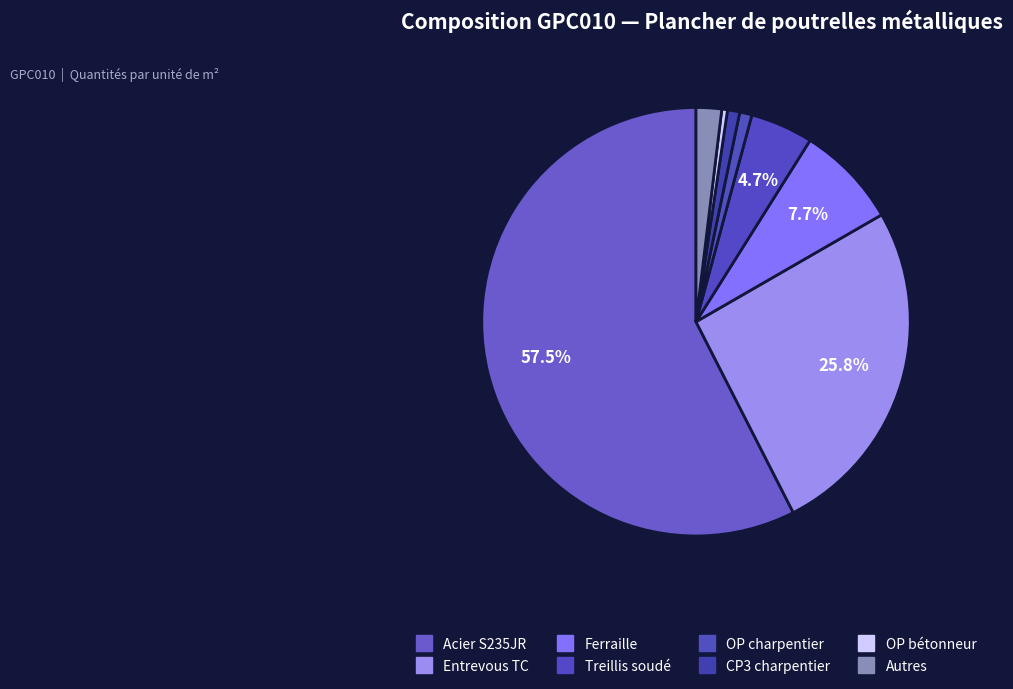

Count the number of slices in the pie.

8